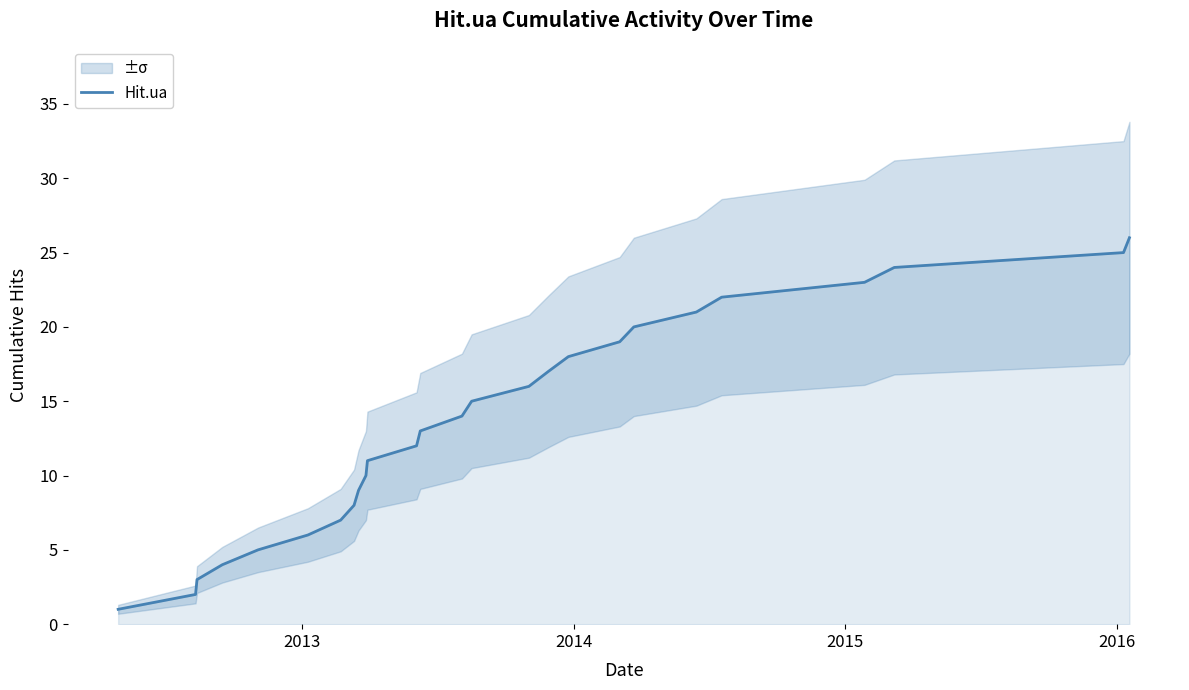

True or false: the data has more than 2 interior local peaks.

False